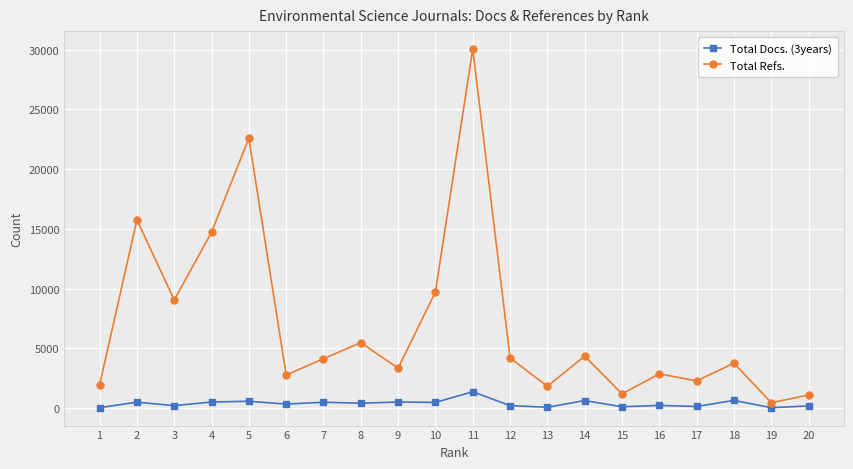

Where does the Total Docs. (3years) series first go above 410?

2